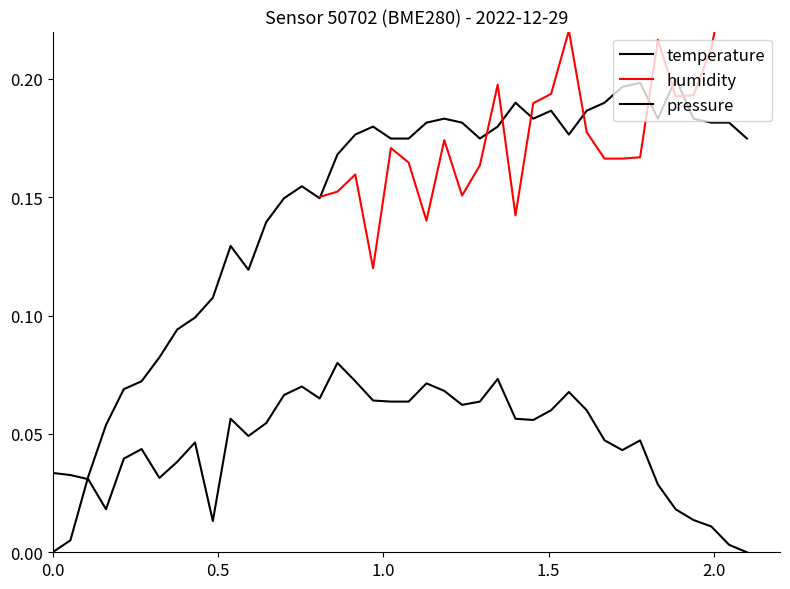

True or false: pressure and temperature cross at least once.

True